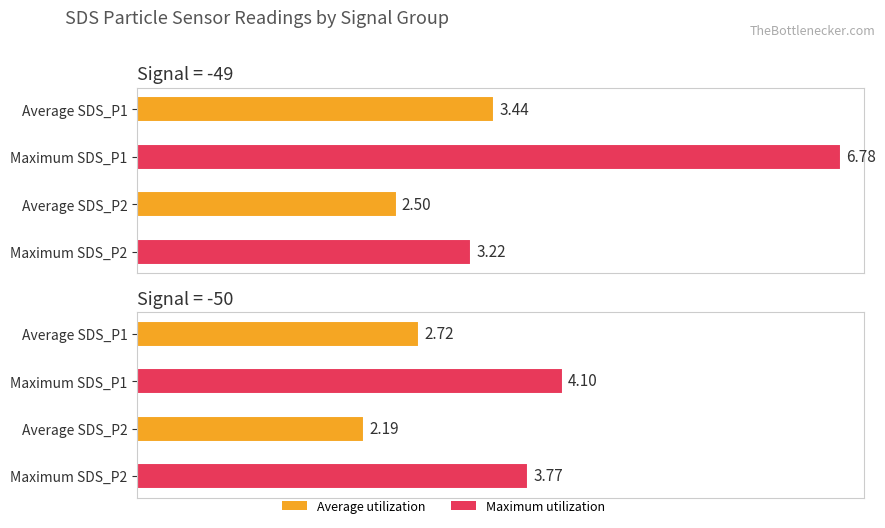

At which category is the sum across all series the highest?

-49